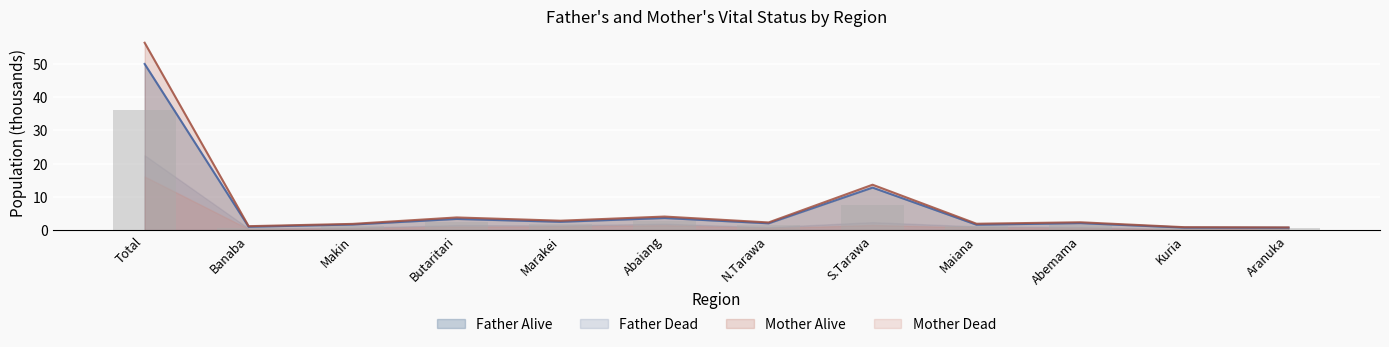

Where does the Father Dead series first go above 1?

Total